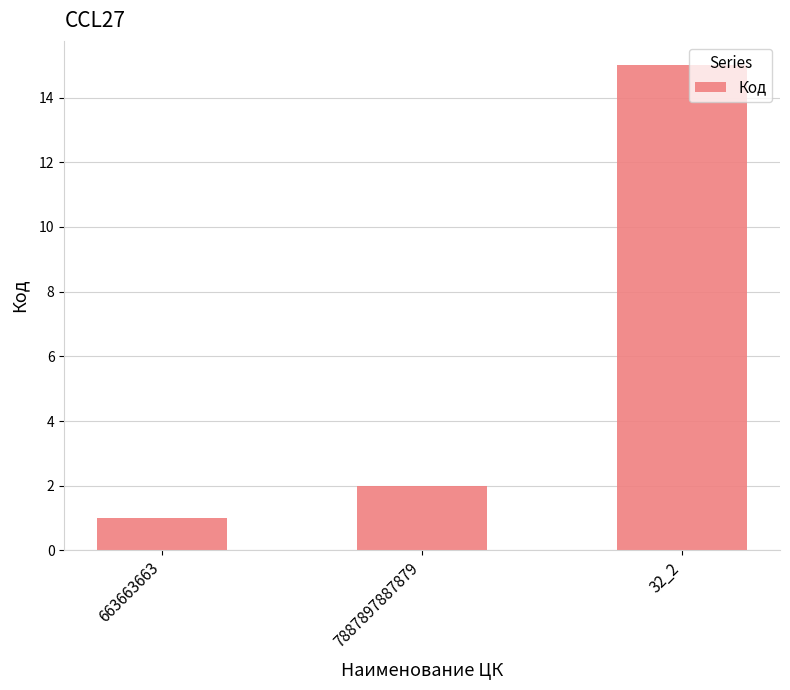

The chart shows a value of 2 at 7887897887879. True or false?

True